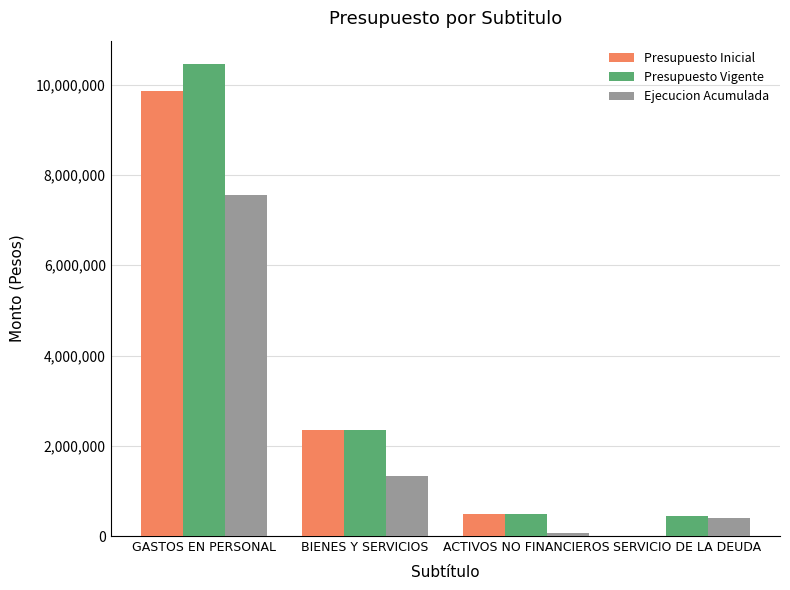

The value of Ejecucion Acumulada at SERVICIO DE LA DEUDA is 389558. True or false?

True